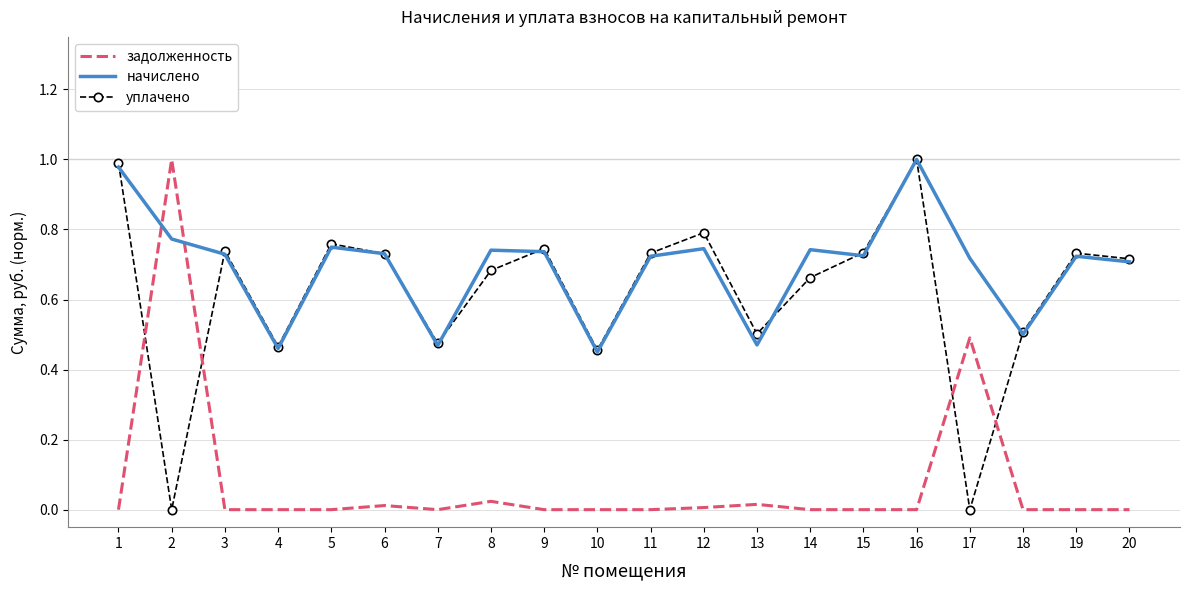

What is the total value across all series at 15?

1.5